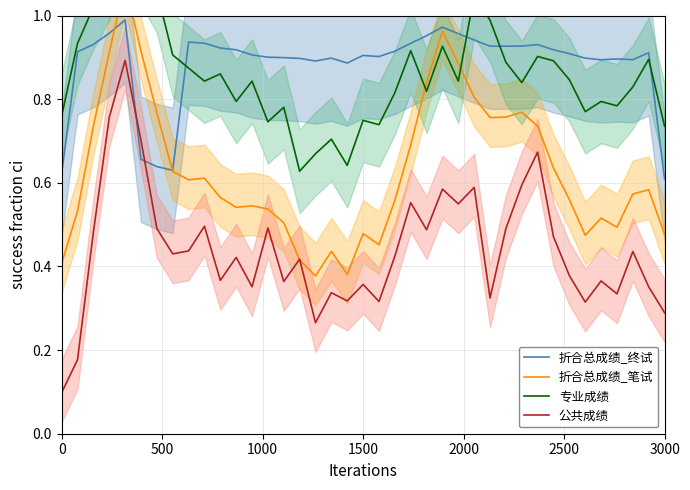

True or false: 折合总成绩_终试 and 公共成绩 cross at least once.

True